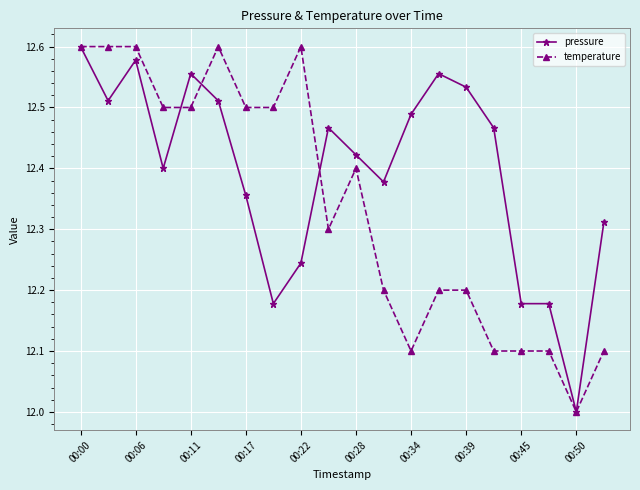

Which series has the largest total across all categories?

pressure